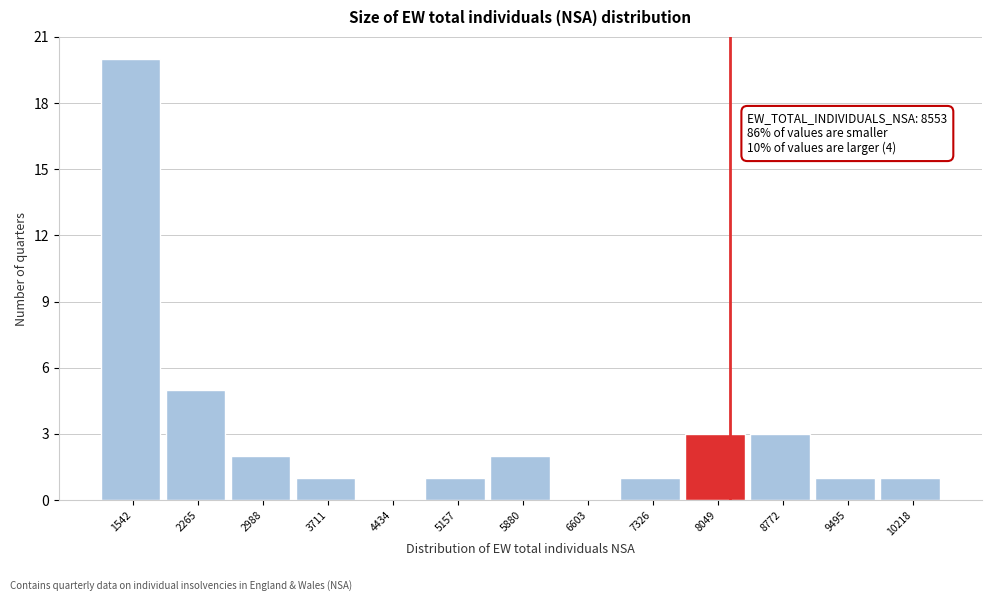

Reading left to right, extract all data points from this chart.

1542=20	2265=5	2988=2	3711=1	4434=0	5157=1	5880=2	6603=0	7326=1	8049=3	8772=3	9495=1	10218=1